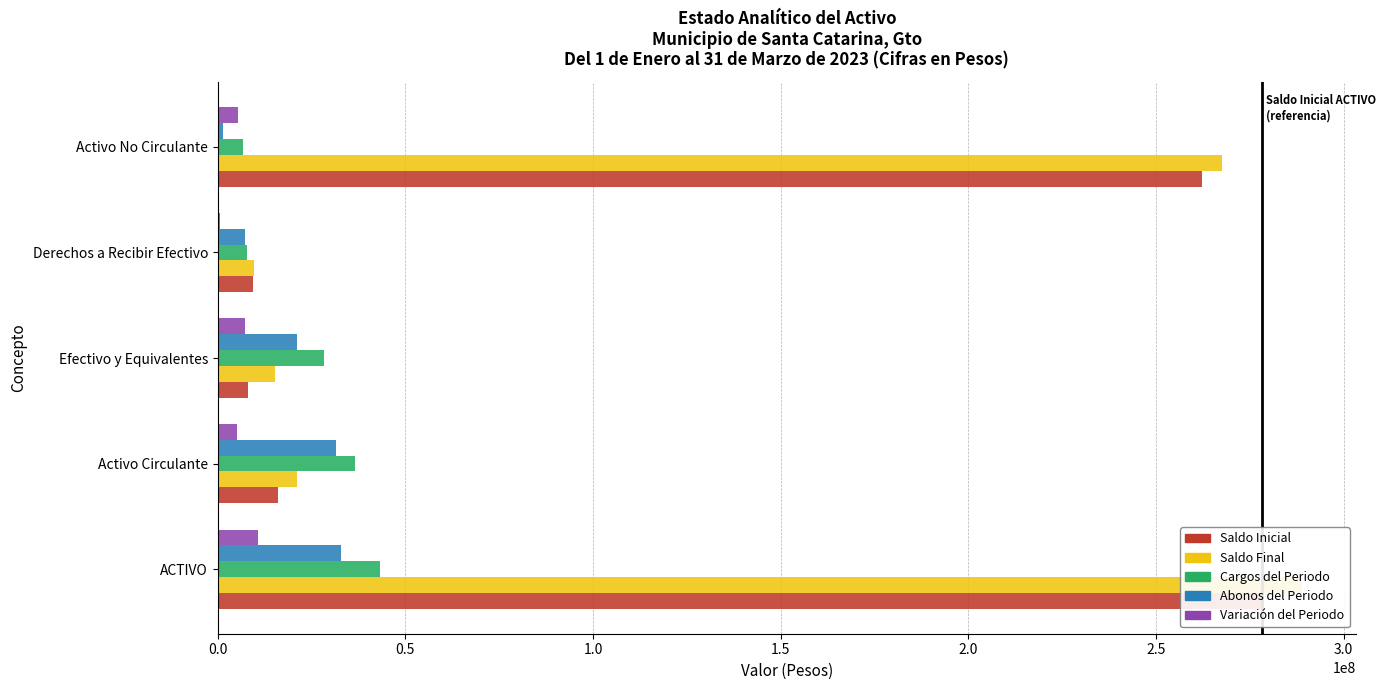

The Cargos del Periodo series shows 11167082.3 at Activo No Circulante. True or false?

False